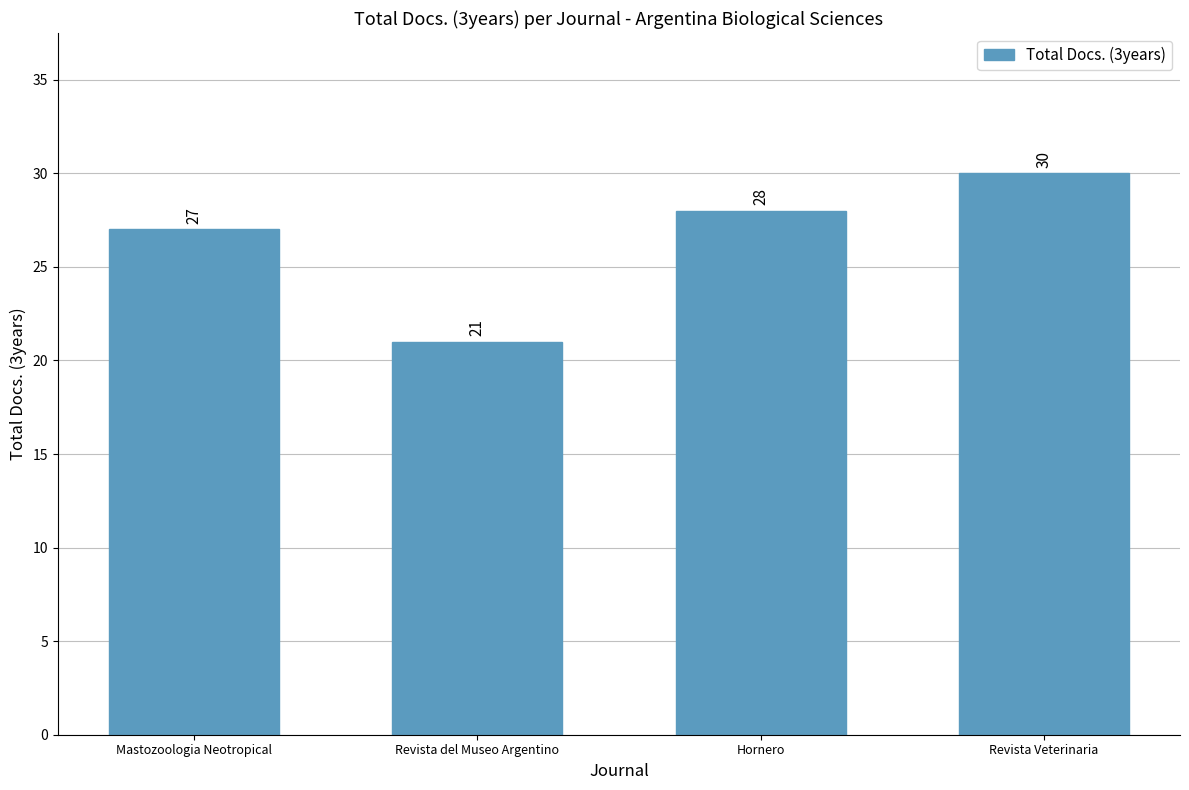

At which category does the chart reach its minimum across all series?

Revista del Museo Argentino